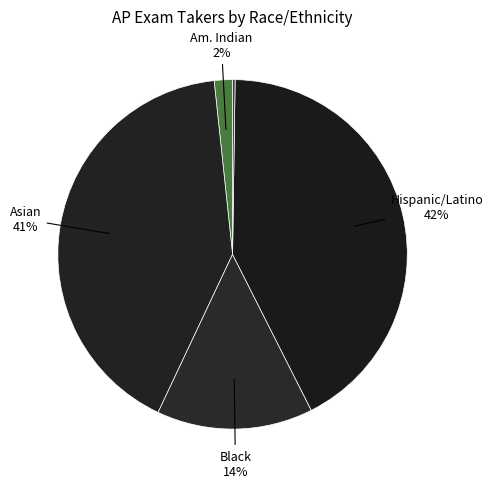

Rank the categories by value from lowest to highest.

NATIVE HAWAIIAN/OTH PACF ISL, AMERICAN INDIAN/ALASKA NATIVE, BLACK, ASIAN, HISPANIC/LATINO